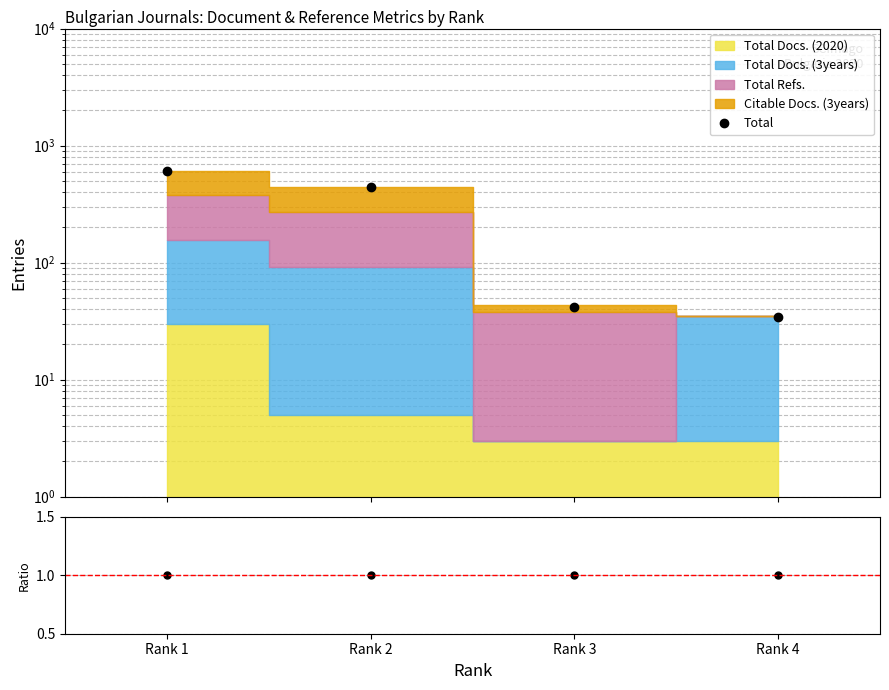

True or false: Total/MC has more than 2 points higher than both neighbors.

False